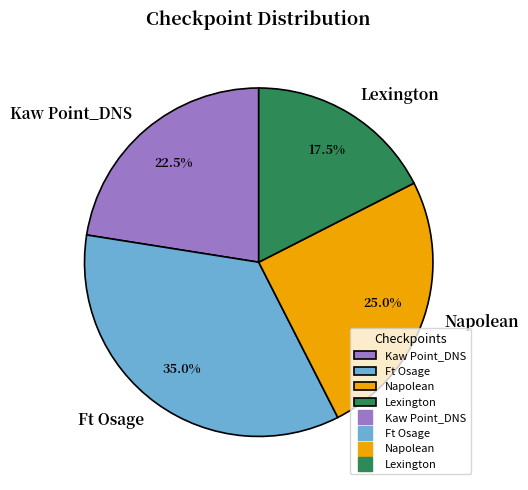

Is there a majority slice in this chart?

No